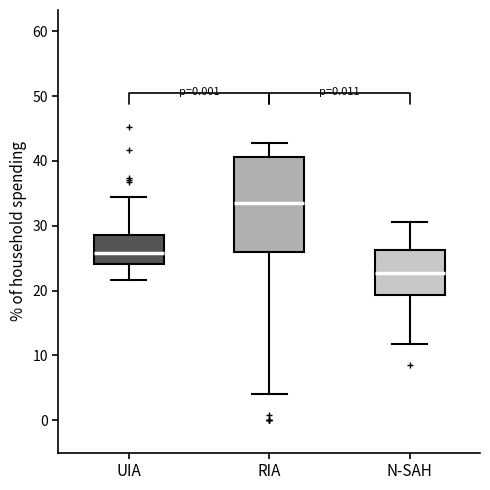

Which box has the highest median line?

RIA